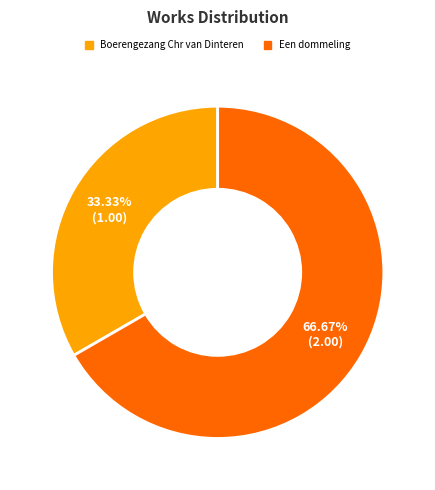

Approximately how many times larger is the value at Boerengezang Chr van Dinteren compared to Een dommeling?

0.5